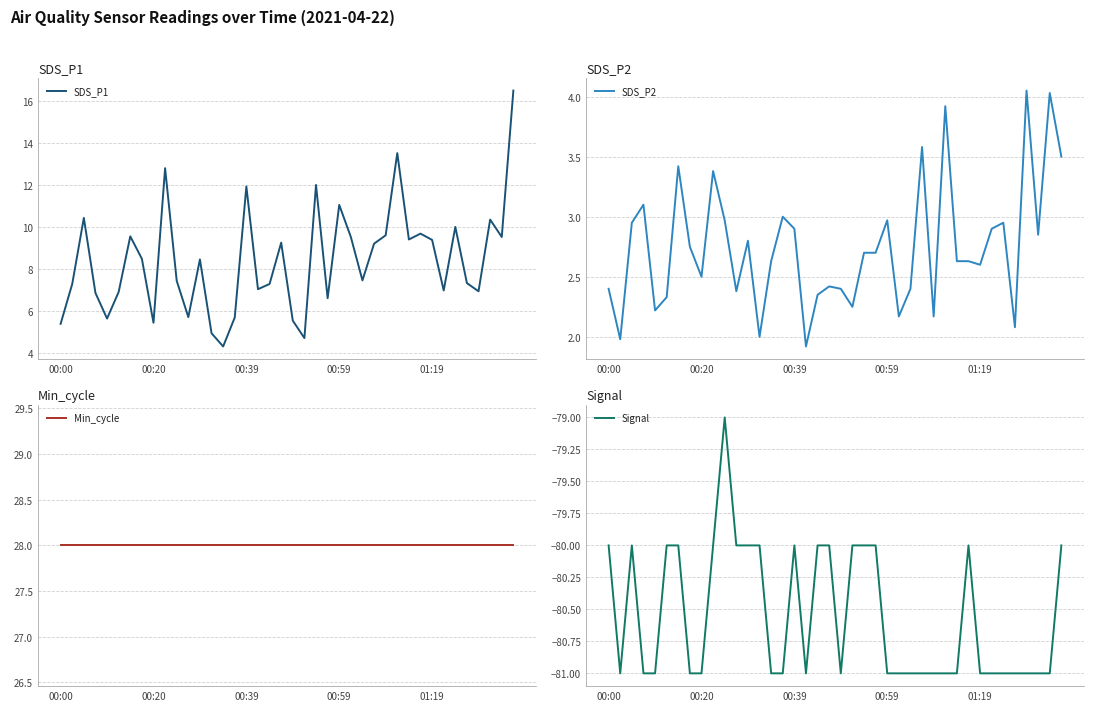

How many data points does each series have?

40